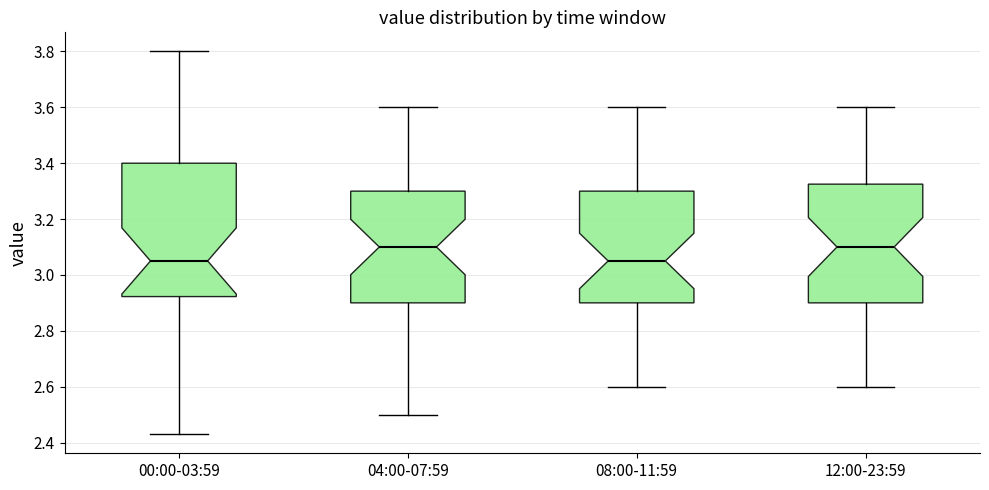

Where is the lower edge of the box for 08:00-11:59 on the y-axis? The values are not printed on the chart, so give them approximately, as read against the axis.

2.90